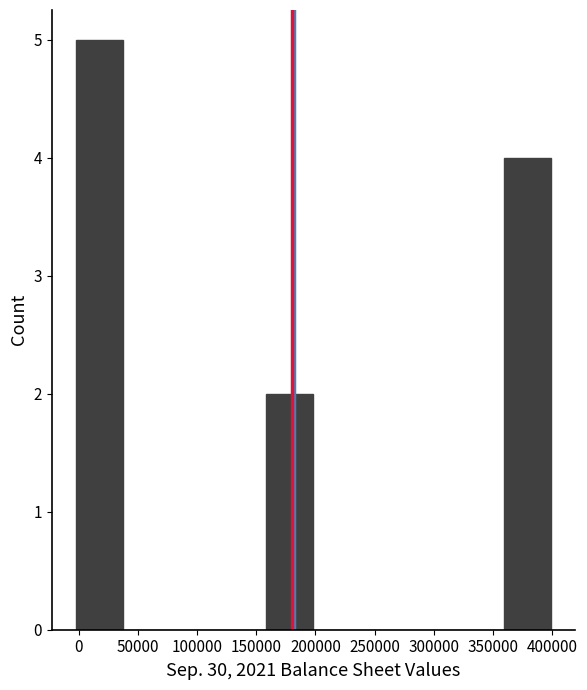

Reading left to right, list every bar in this chart as the range it spans on the x-axis followed by its height. Neither the bar edges nor the heights are printed on the chart, so give them approximately, as read against the axes.

-5000 to 35000: 5
35000 to 80000: 0
80000 to 120000: 0
120000 to 160000: 0
160000 to 200000: 2
200000 to 240000: 0
240000 to 280000: 0
280000 to 320000: 0
320000 to 360000: 0
360000 to 400000: 4